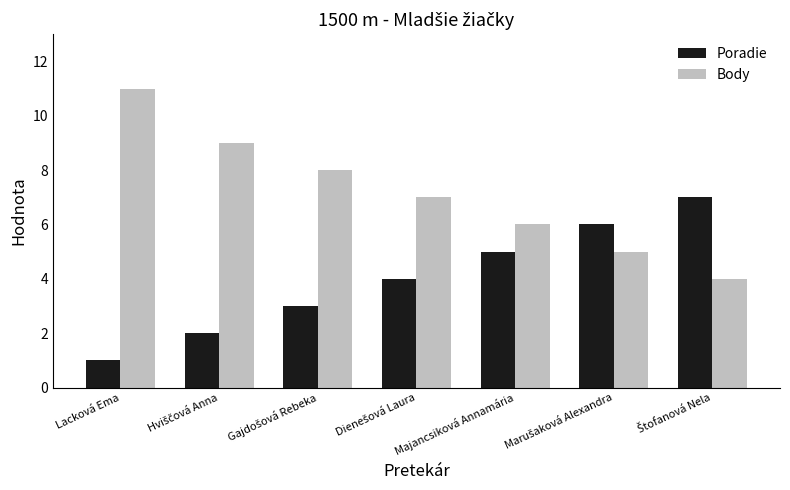

What are all the series names shown in the legend?

Poradie, Body